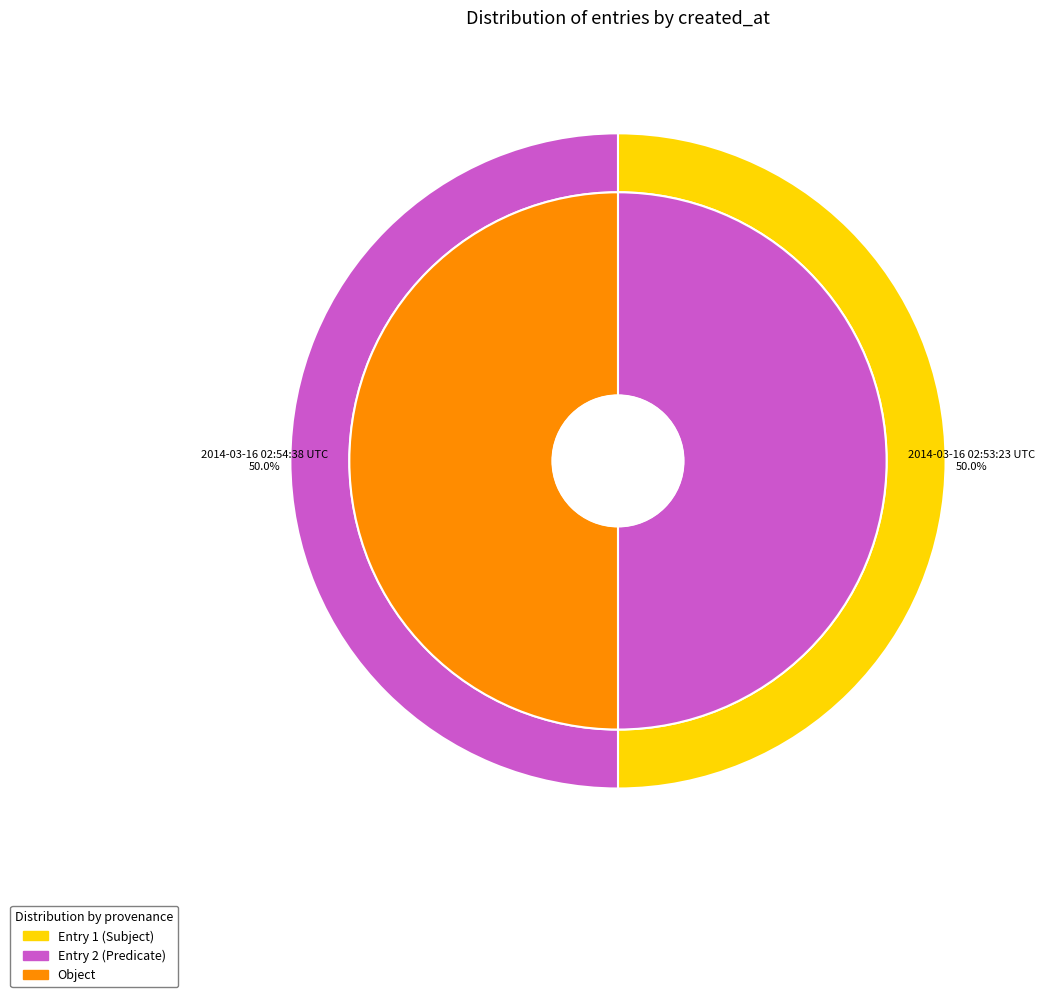

What percentage is the 2014-03-16 02:53:23 UTC slice, to the nearest percent?

50%